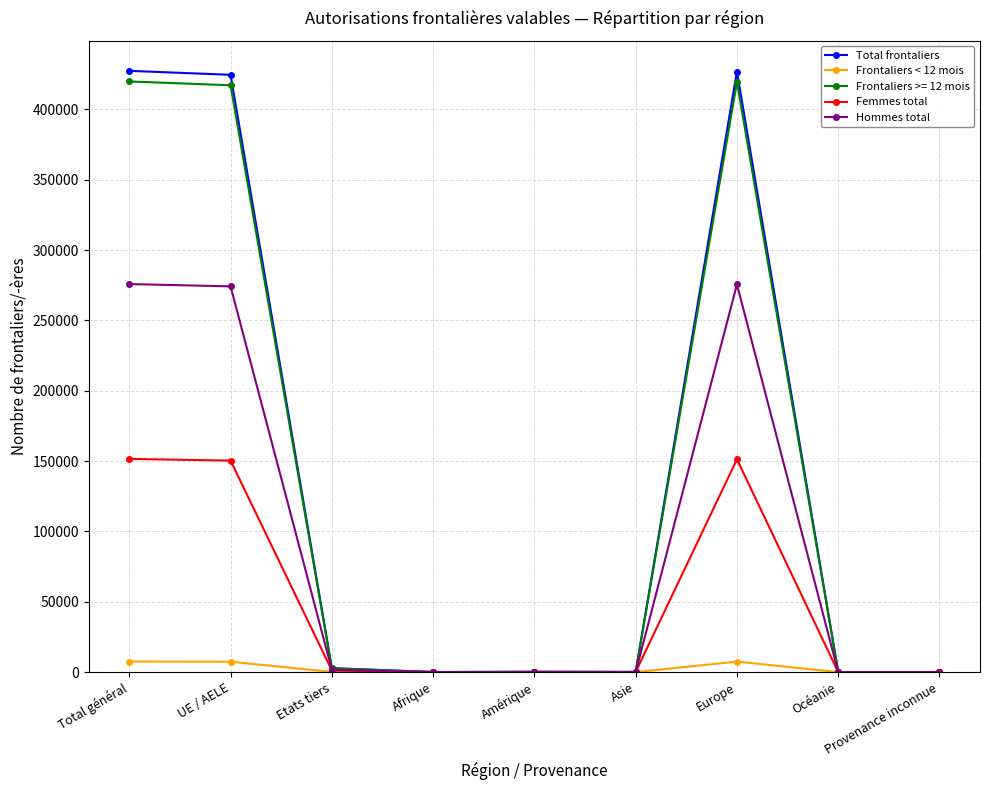

Is it true that Total frontaliers equals -191116 at Provenance inconnue?

False